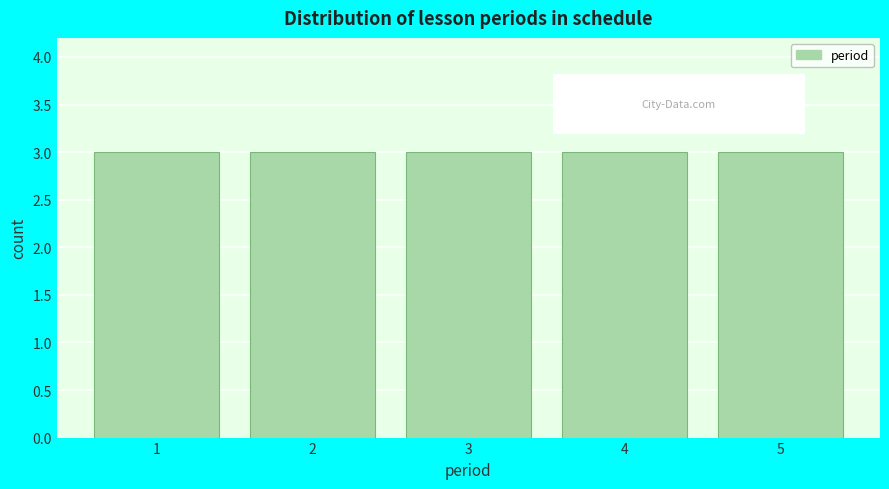

Reading left to right, transcribe this chart: for each bar, give the range it covers on the x-axis and its height. The values are not printed on the chart, so give them approximately, as read against the axis.

0.5 to 1.5: 3
1.5 to 2.5: 3
2.5 to 3.5: 3
3.5 to 4.5: 3
4.5 to 5.5: 3